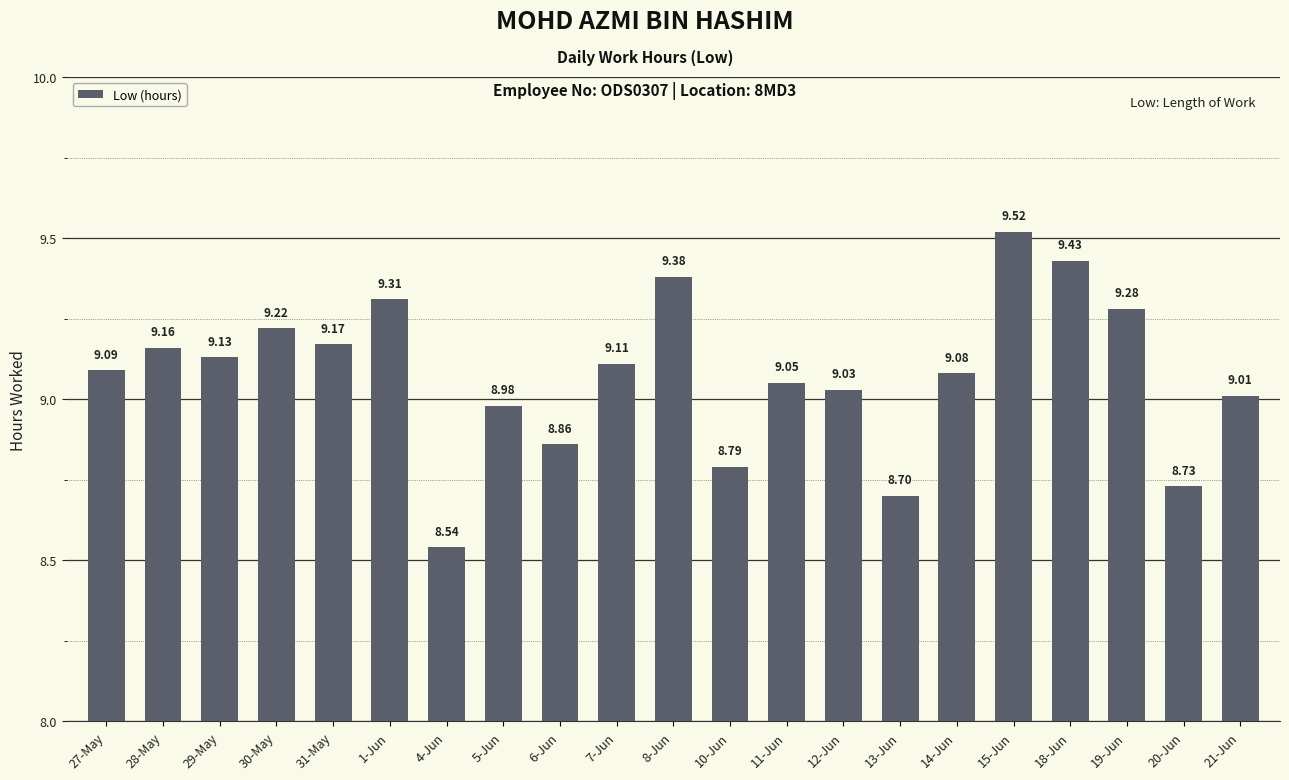

Rank the categories by value from lowest to highest.

4-Jun, 13-Jun, 20-Jun, 10-Jun, 6-Jun, 5-Jun, 21-Jun, 12-Jun, 11-Jun, 14-Jun, 27-May, 7-Jun, 29-May, 28-May, 31-May, 30-May, 19-Jun, 1-Jun, 8-Jun, 18-Jun, 15-Jun